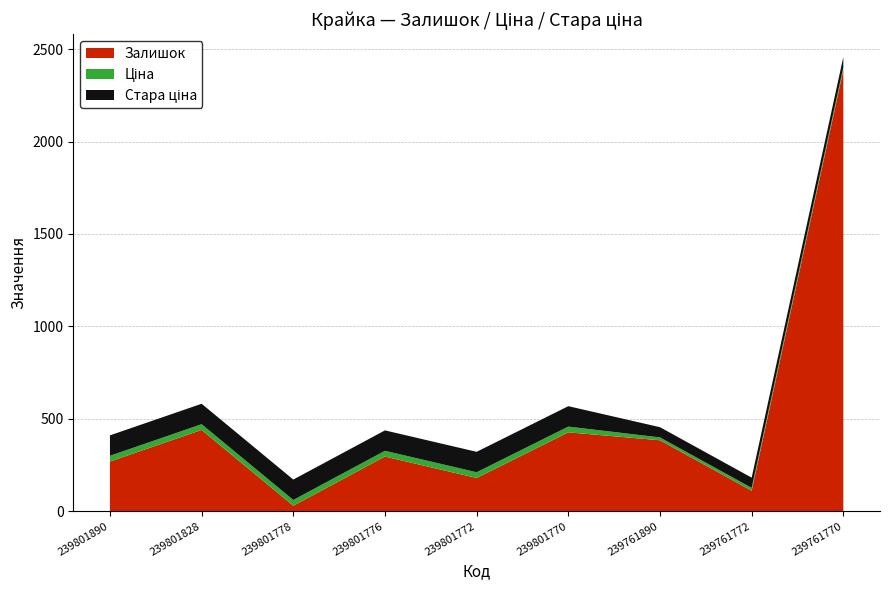

Reading left to right, transcribe all the data shown in this chart.

Залишок: 269.0	440.0	30.0	296.0	180.0	427.0	384.0	111.0	2387.0
Ціна: 30.9	30.9	30.9	30.9	30.9	30.9	15.5	15.5	15.5
Стара ціна: 110.5	110.5	110.5	110.5	110.5	110.5	55.3	55.3	55.3